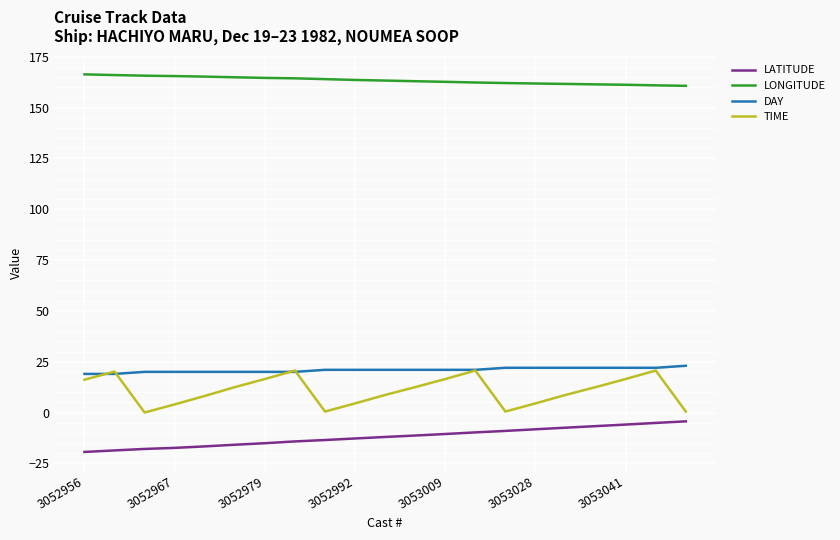

What is the difference between the second highest and second lowest values in the DAY series?

3.0